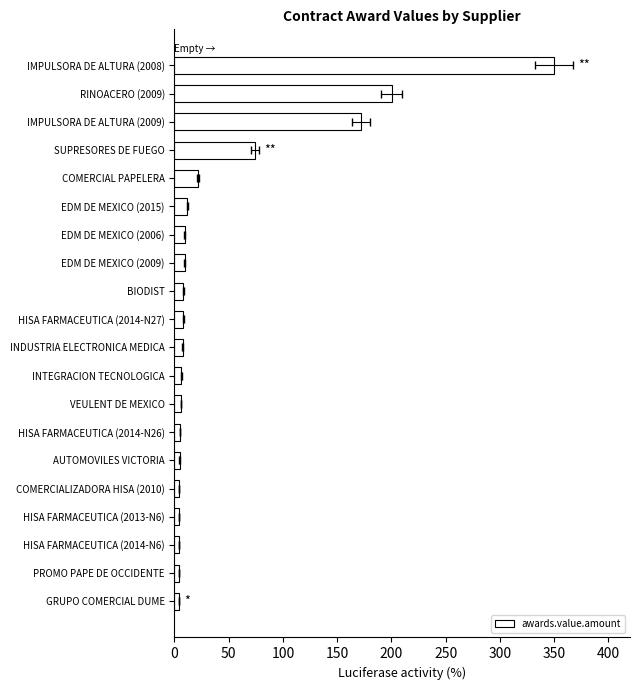

Reading left to right, transcribe all the data shown in this chart.

350.0	200.1	172.0	73.9	21.4	11.8	9.6	9.4	8.1	7.9	7.8	6.2	6.1	5.3	4.8	4.2	4.2	4.2	4.0	4.0